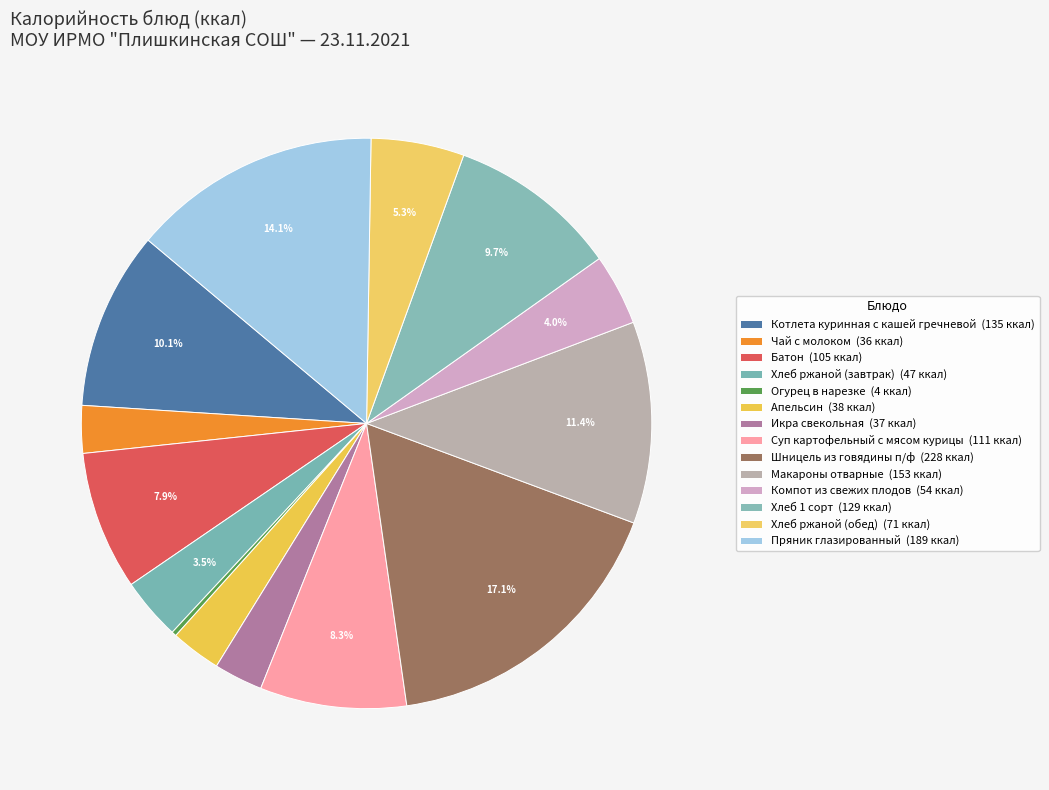

How many slices are in this pie chart?

14